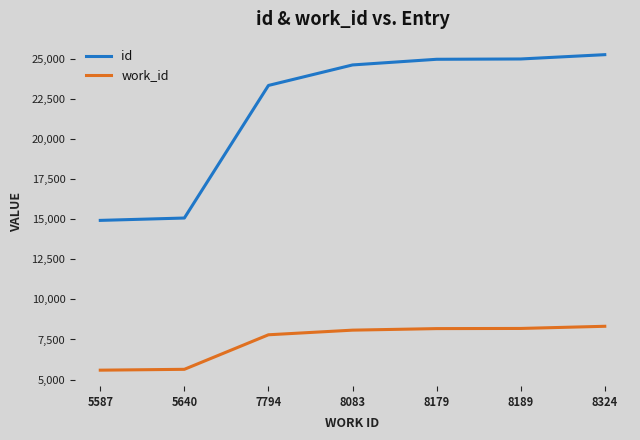

True or false: work_id has a value of 7794 at 7794.

True